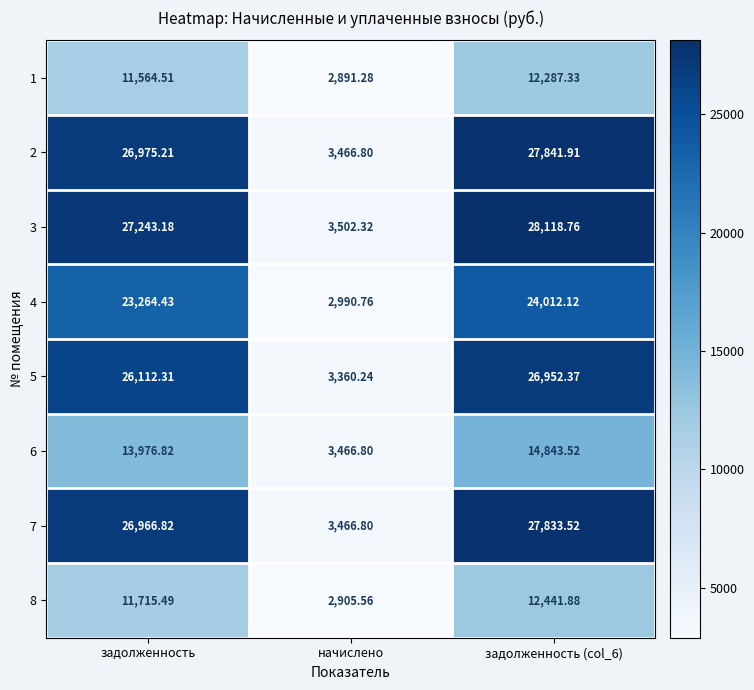

Is the value of 2 at задолженность greater than the value of 5 at задолженность (col_6)?

Yes